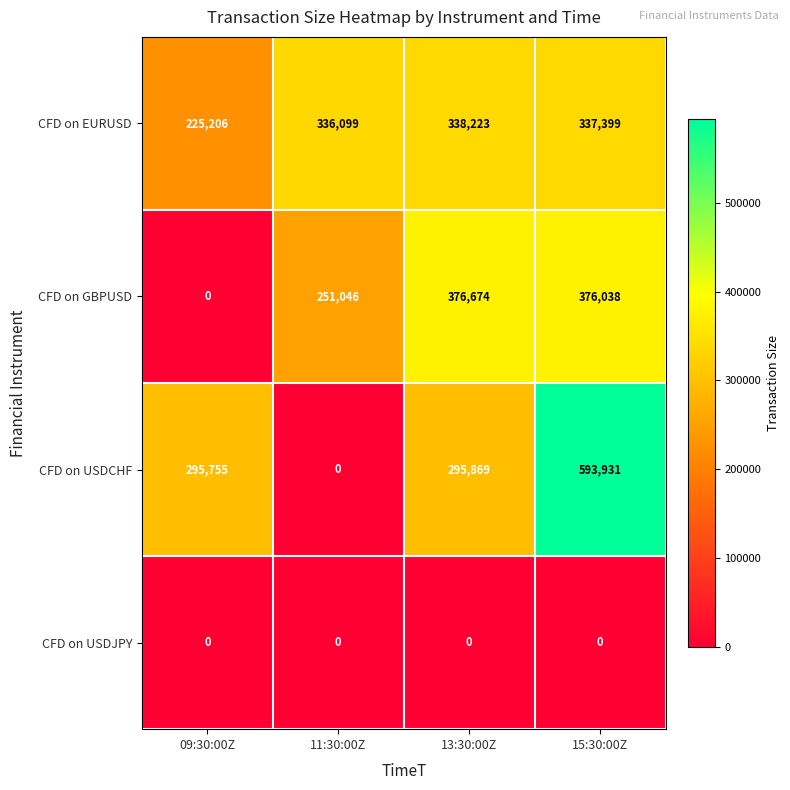

What is the spread (max minus min) of values at 11:30:00Z?

336099